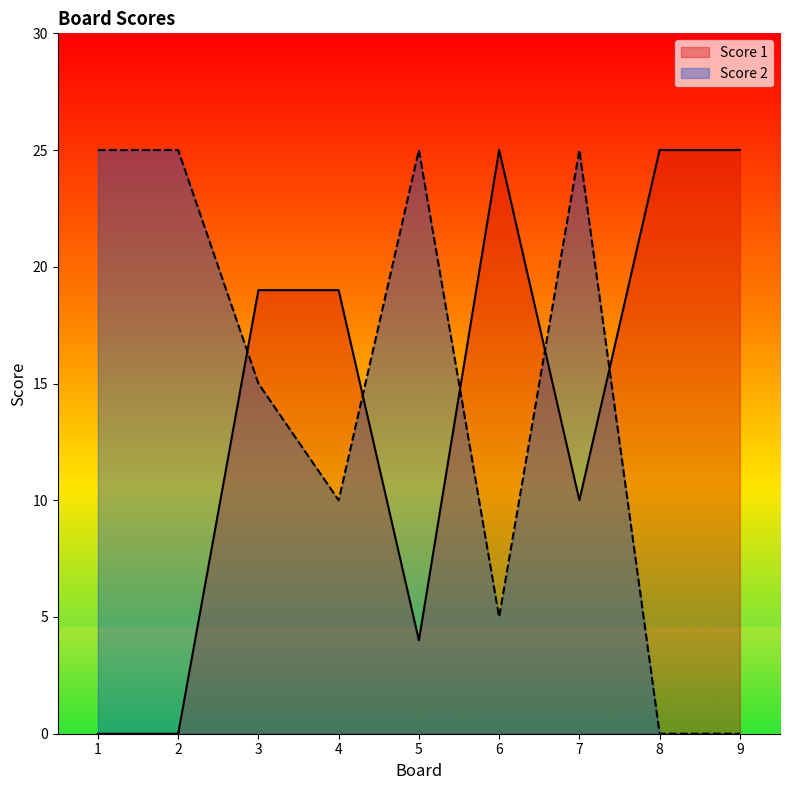

True or false: Score 2 and Score 1 intersect in this chart.

True